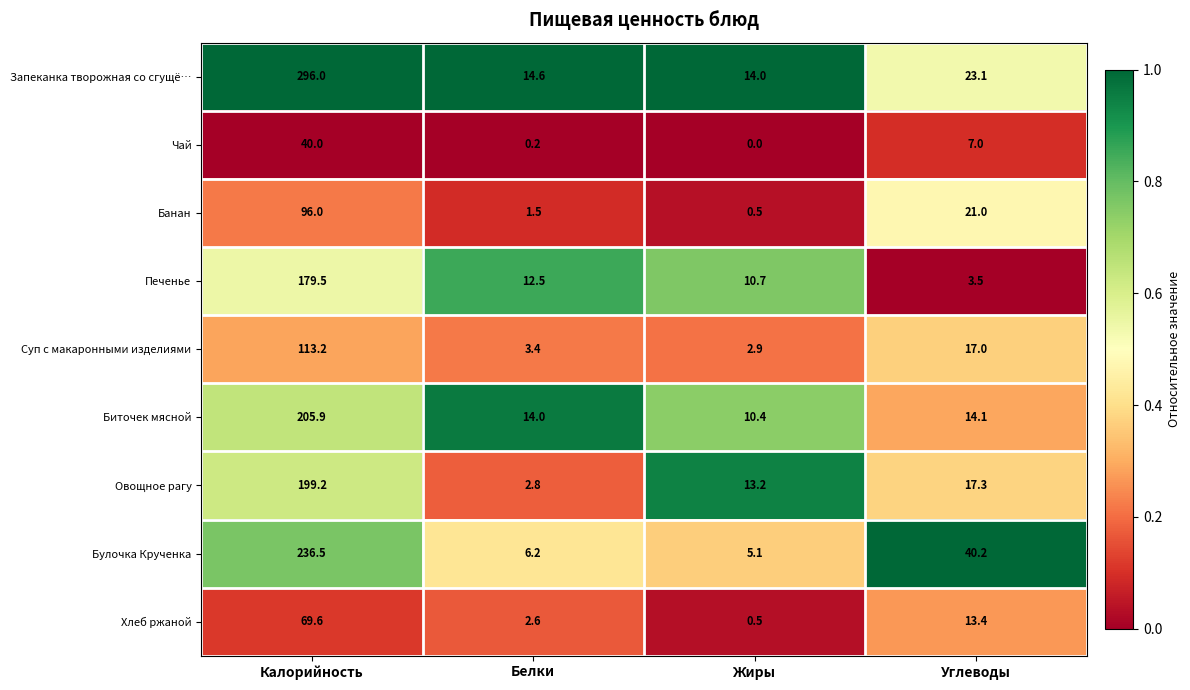

What is the total value across all series at Жиры?

57.3